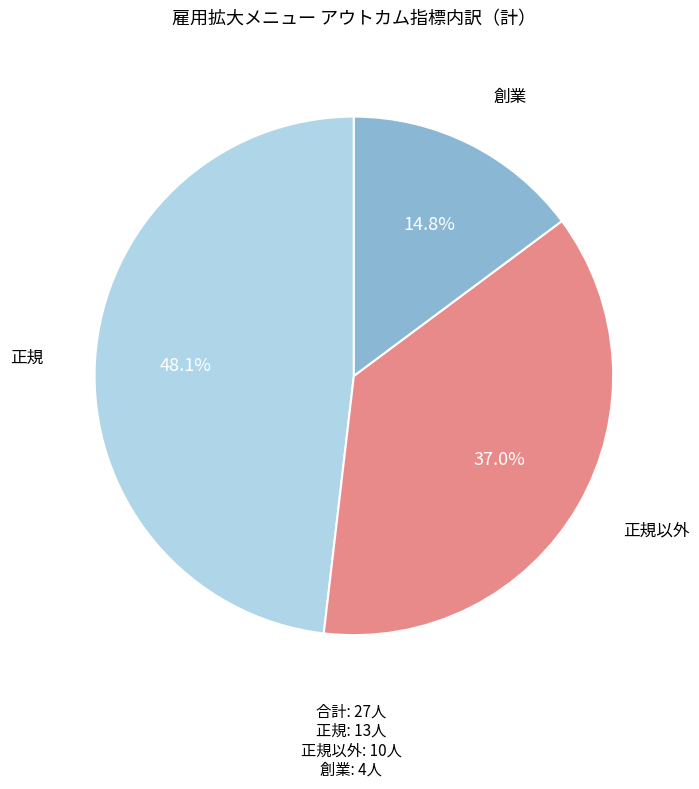

Does any single category account for the majority?

No